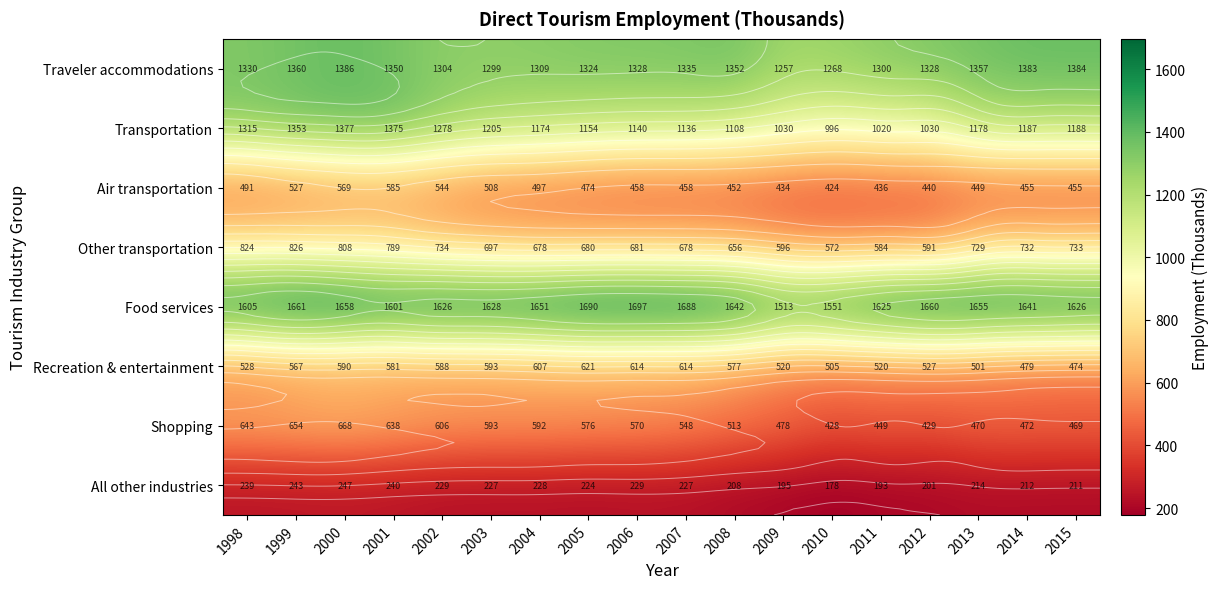

The Shopping series shows 667.5 at 2000. True or false?

True